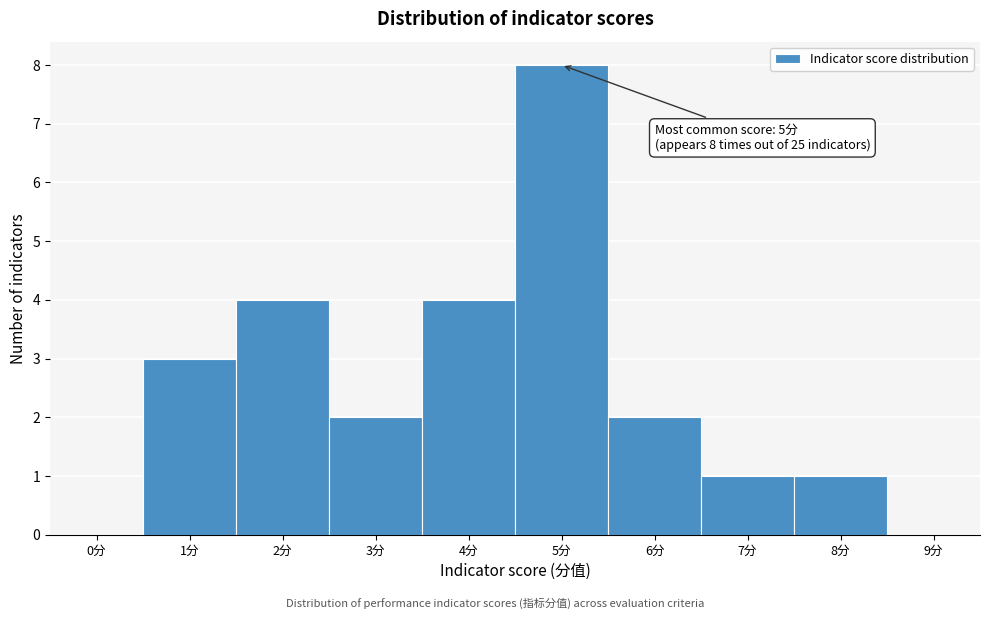

Reading left to right, transcribe all the data shown in this chart.

0分=0	1分=3	2分=4	3分=2	4分=4	5分=8	6分=2	7分=1	8分=1	9分=0